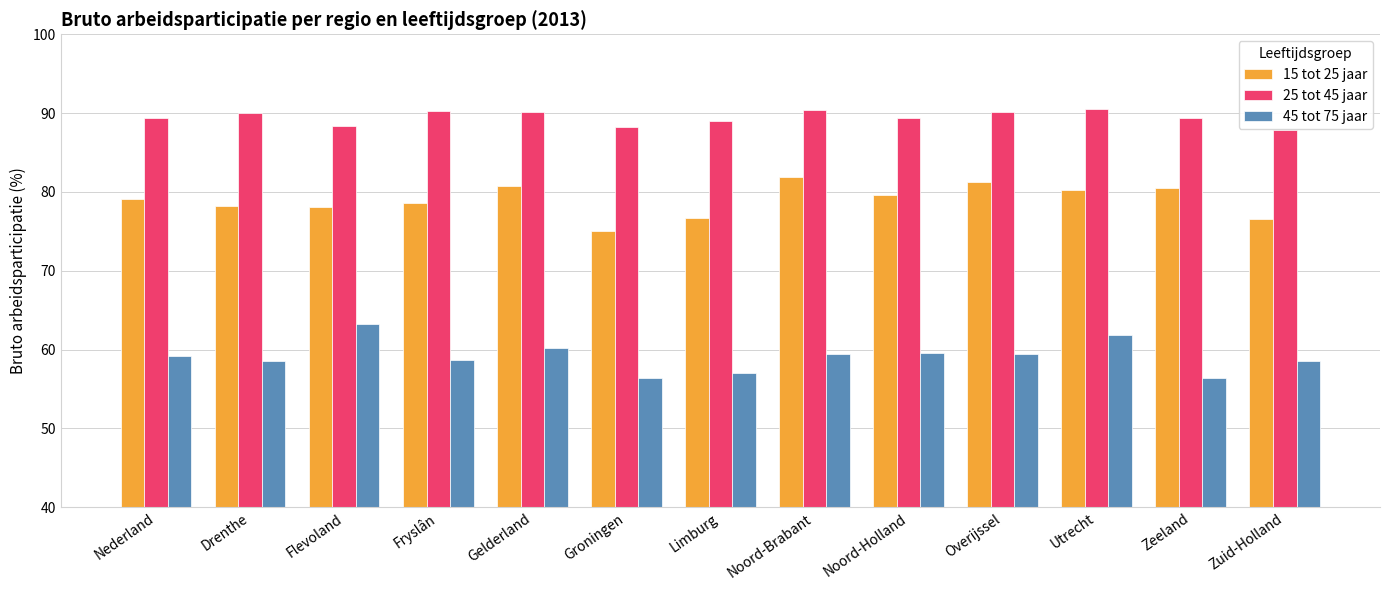

Does the chart contain stacked bars?

No